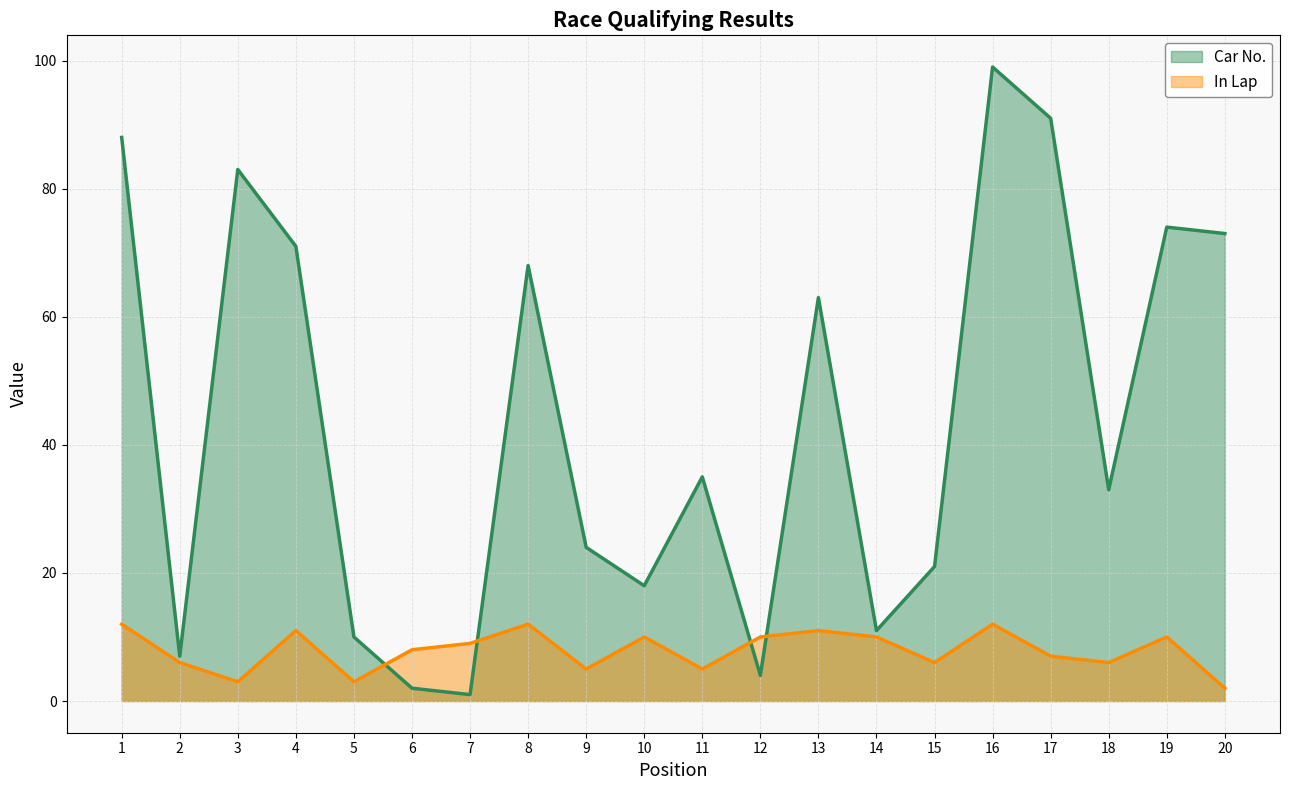

What is the value of the In Lap line point at the 11th from the left?

5